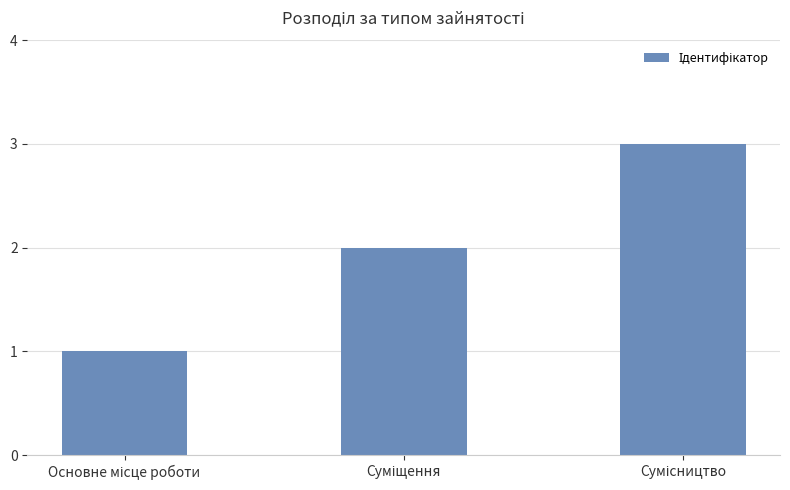

What is the sum of all values?

6